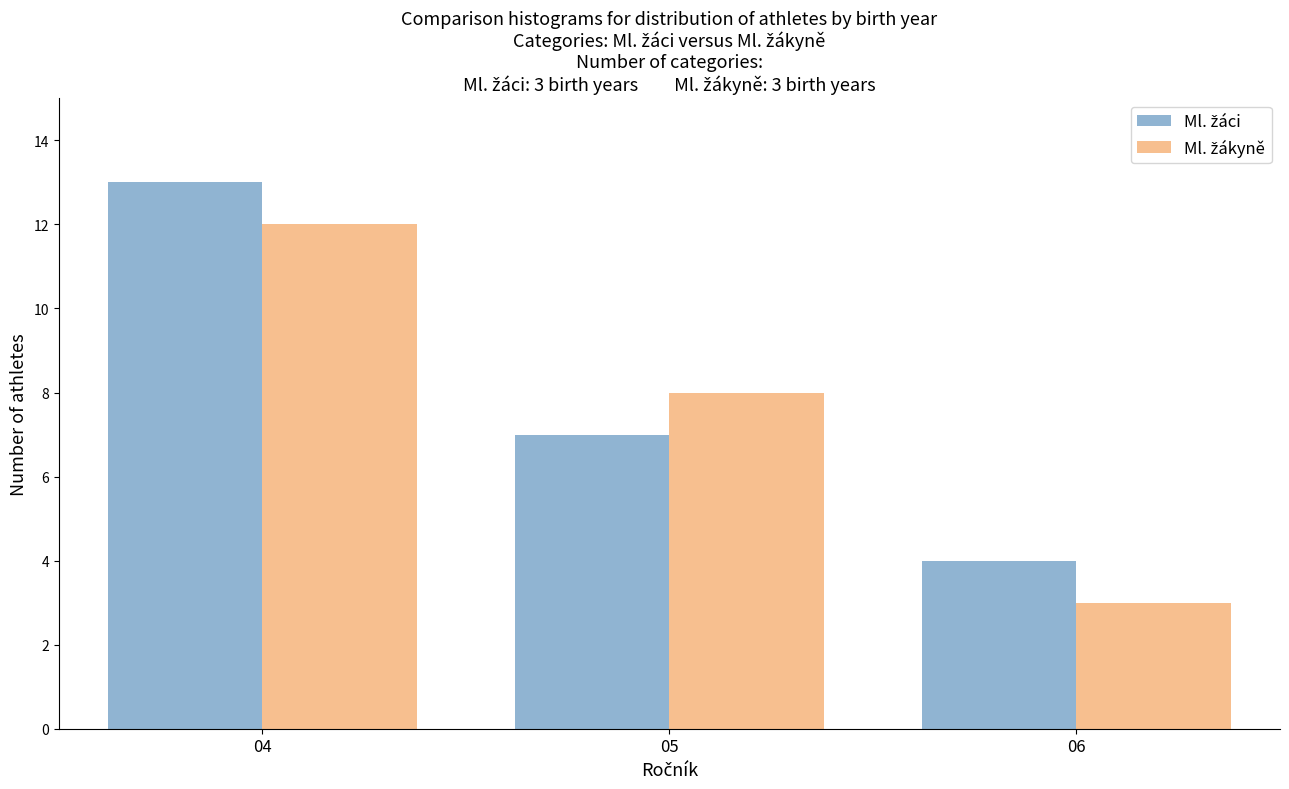

At which category does the chart reach its minimum across all series?

06